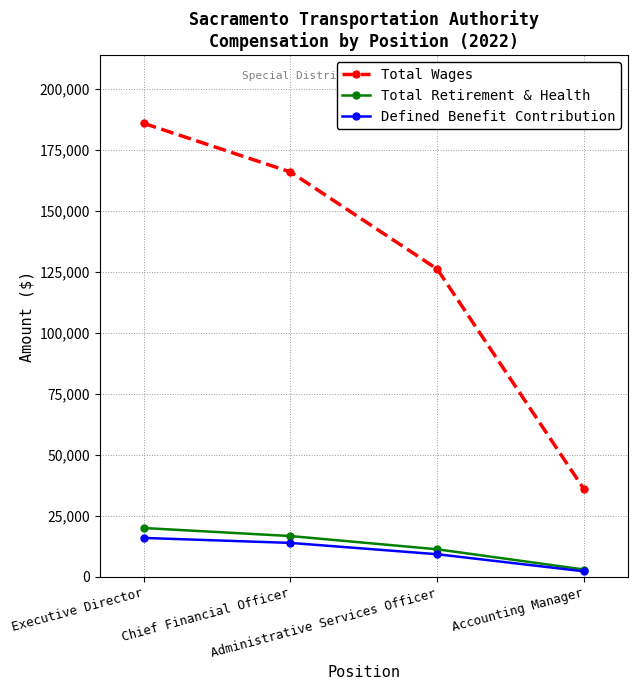

What is the minimum value shown in the chart?

2321